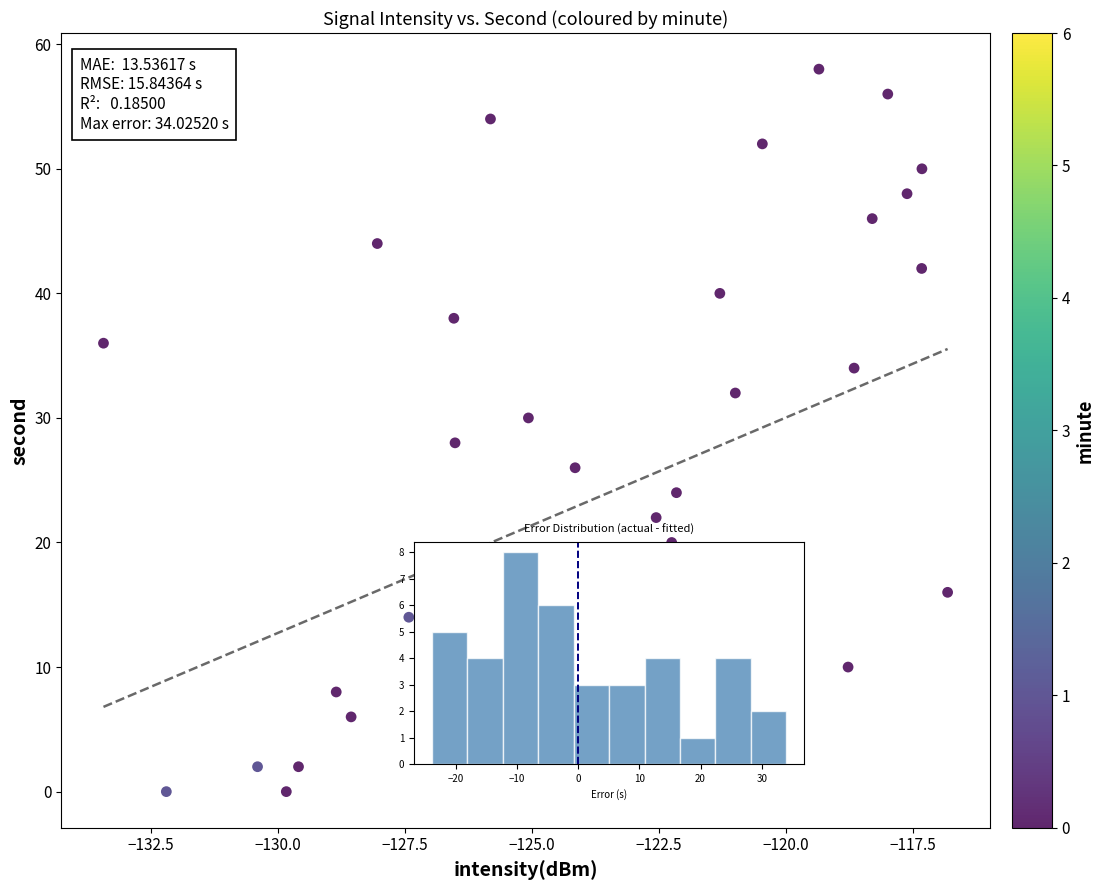

What is the range of Y values (max minus min)?

58